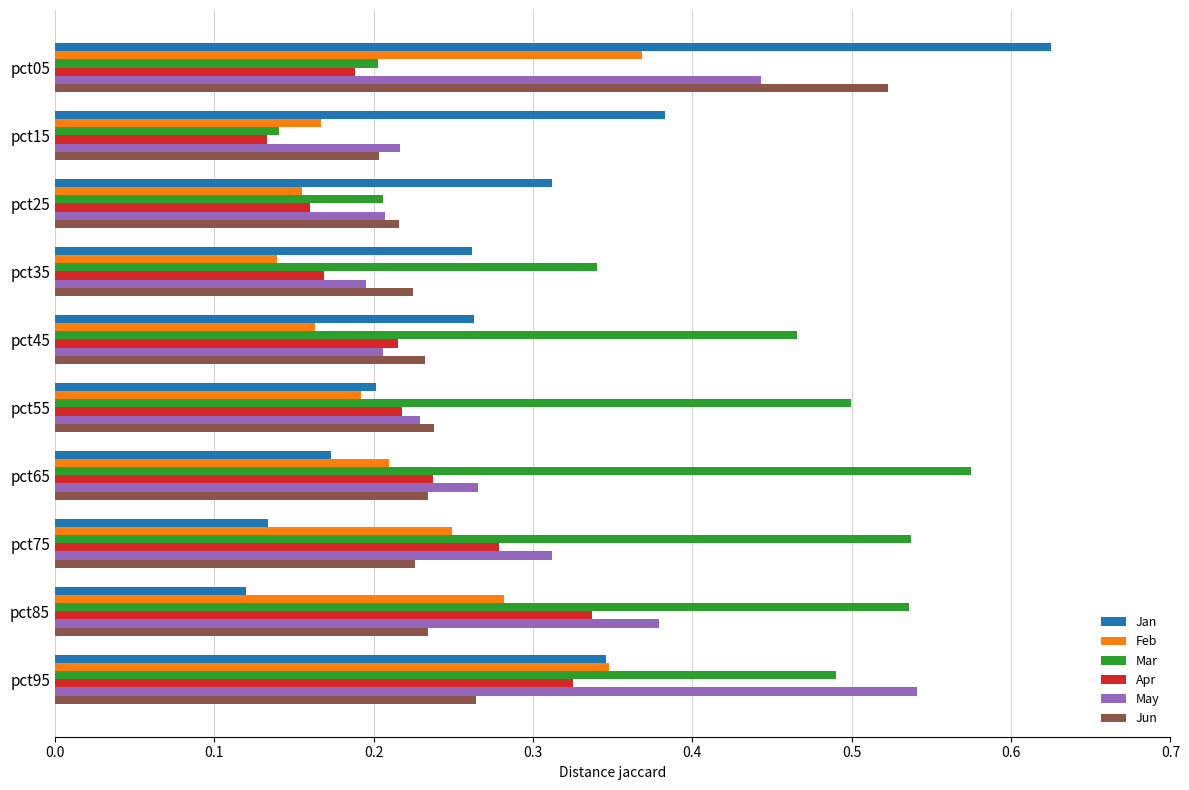

What is the sum of all Feb values?

2.3